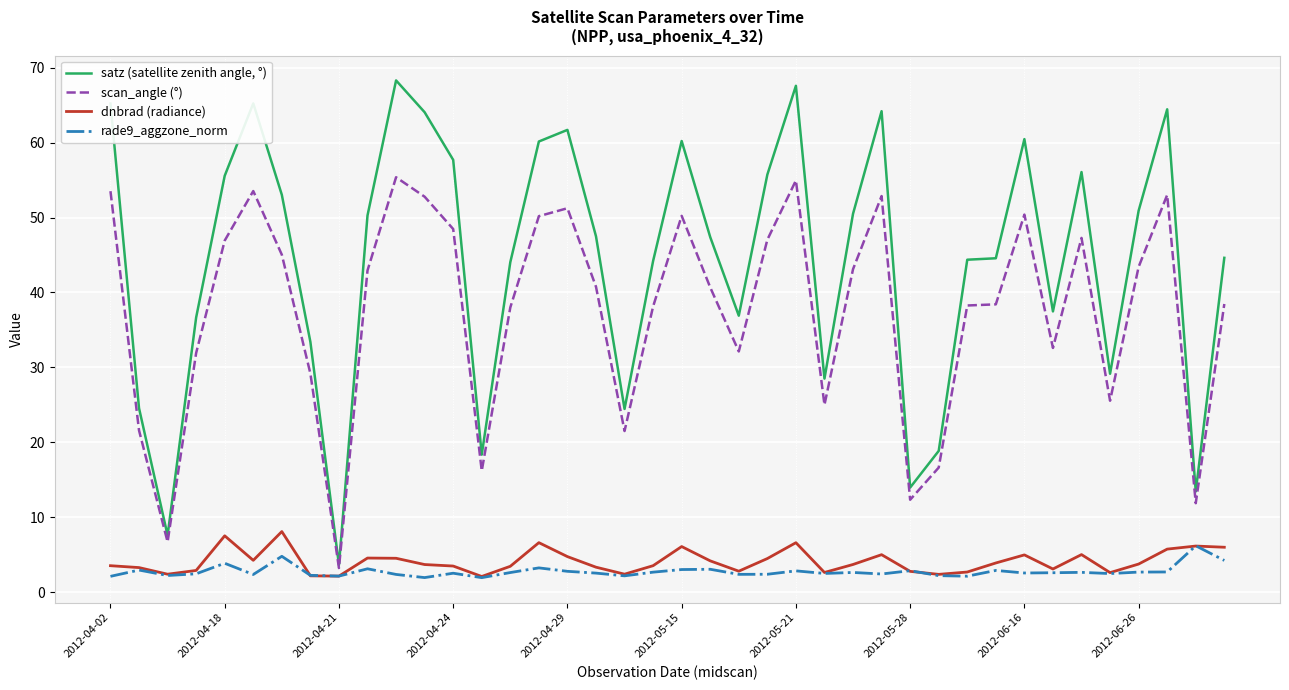

What is the smallest value displayed?

1.9